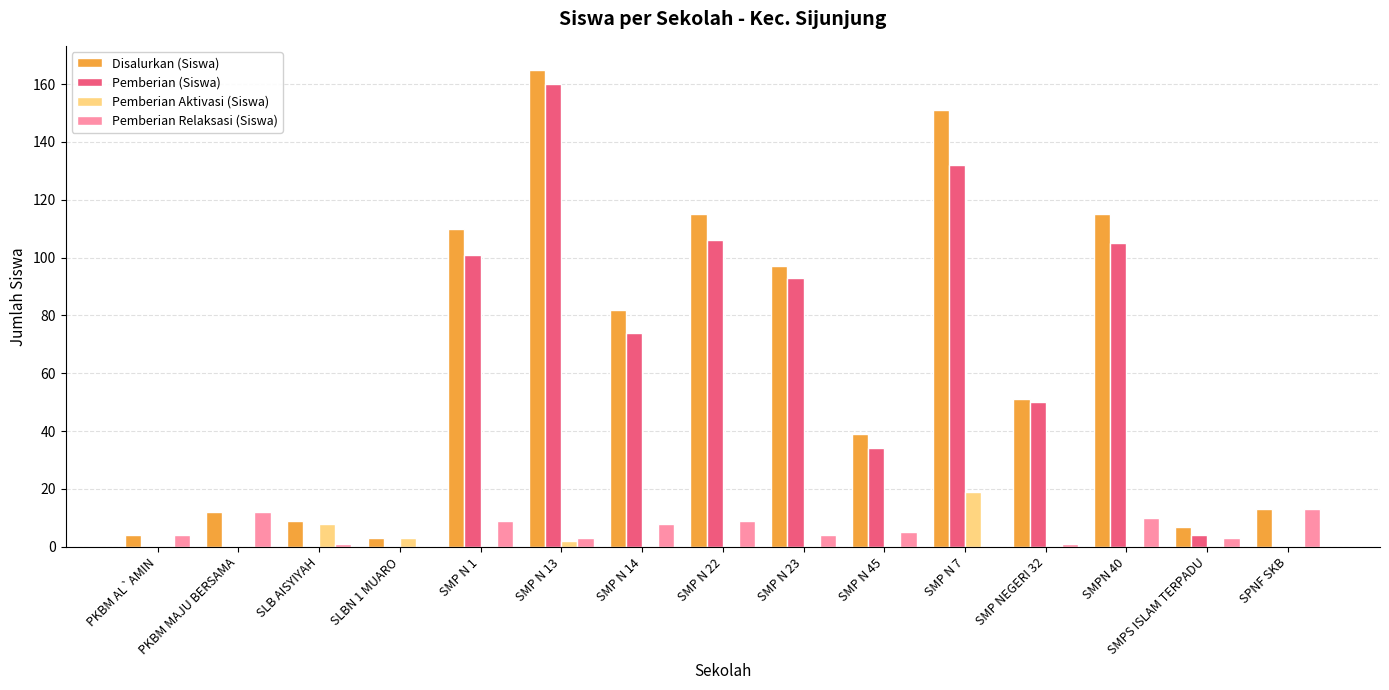

At which label is Pemberian Aktivasi (Siswa) closest to 9?

SLB AISYIYAH